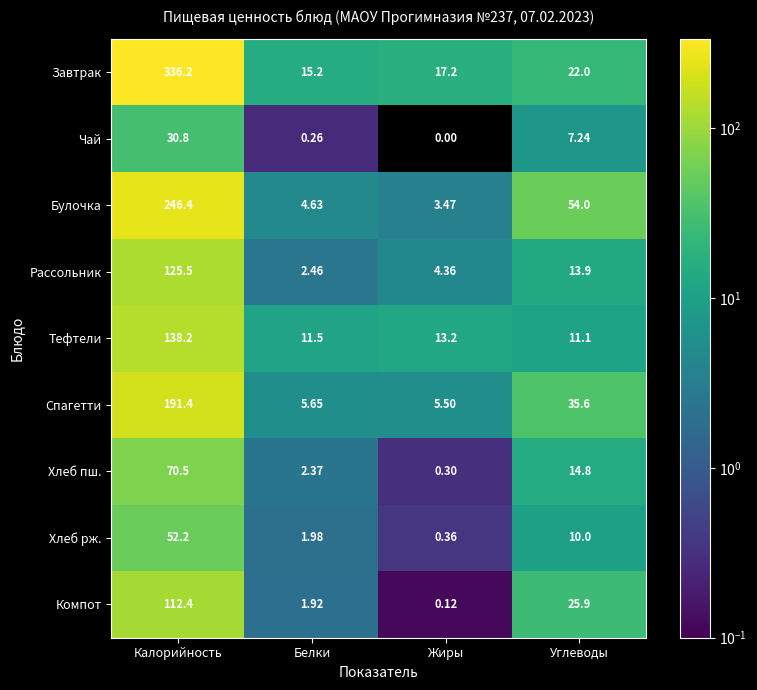

Which category has the highest value in the Булочка series?

Калорийность